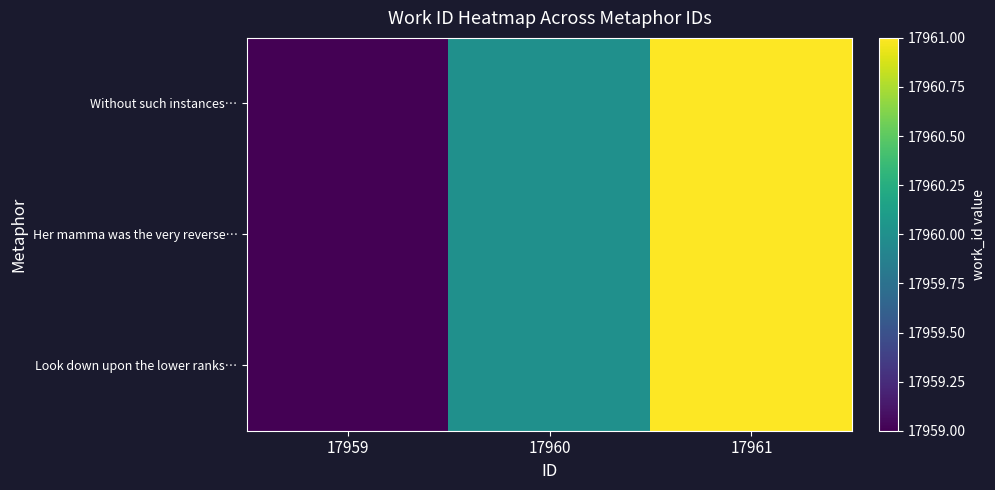

Reading left to right, extract all data points from this chart.

Without such instances…: 17959=17959	17960=17960	17961=17961
Her mamma was the very reverse…: 17959=17959	17960=17960	17961=17961
Look down upon the lower ranks…: 17959=17959	17960=17960	17961=17961